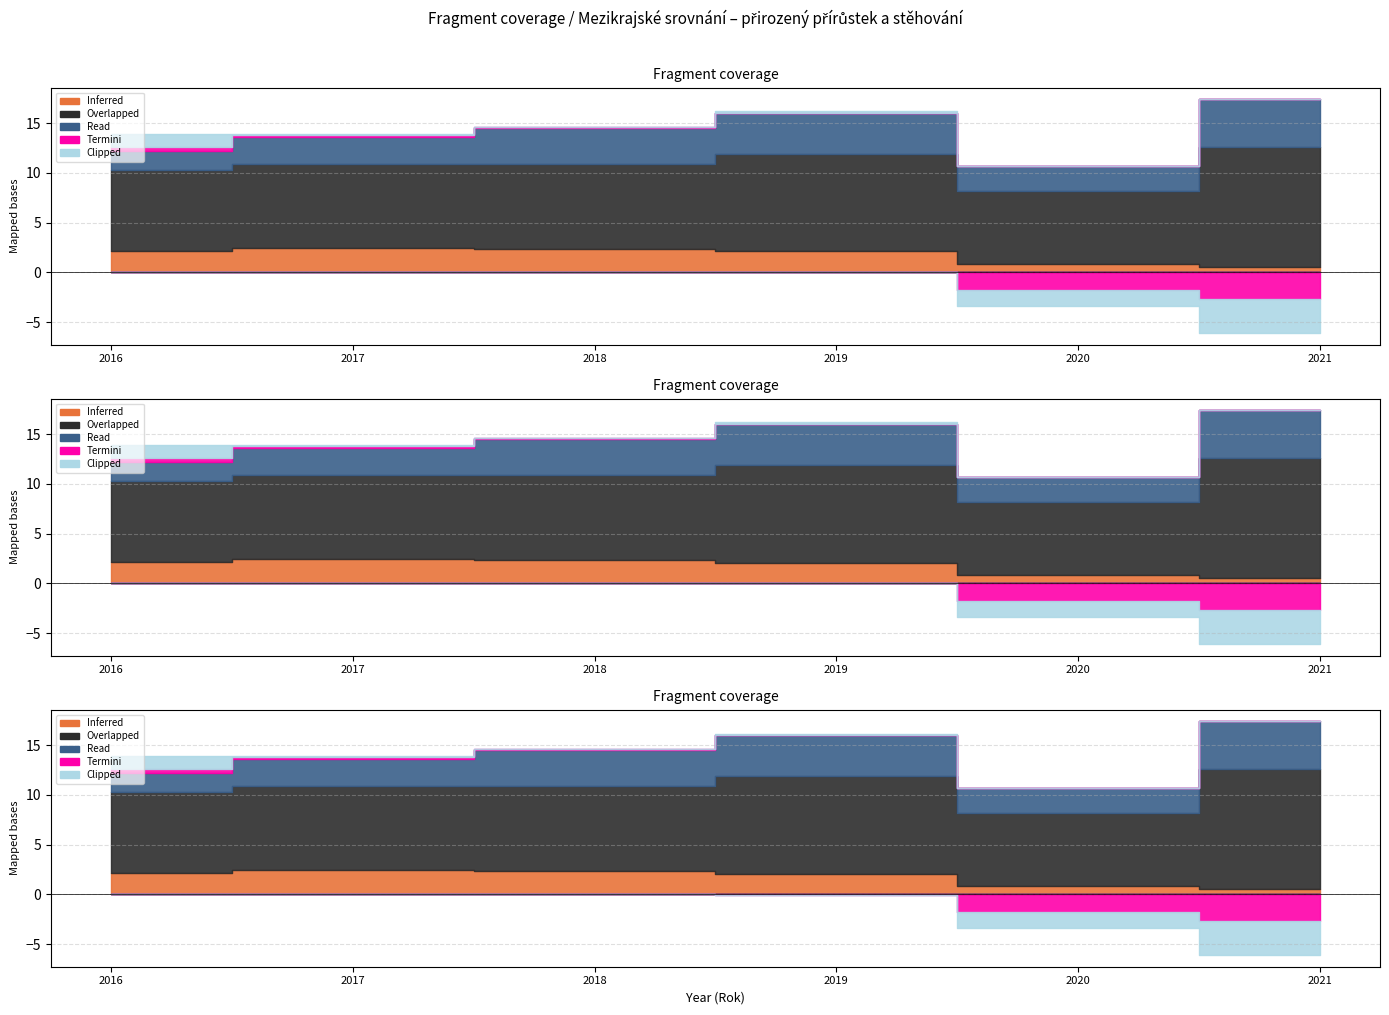

What is the sum of the Read values at 2017 and 2019?

6.8